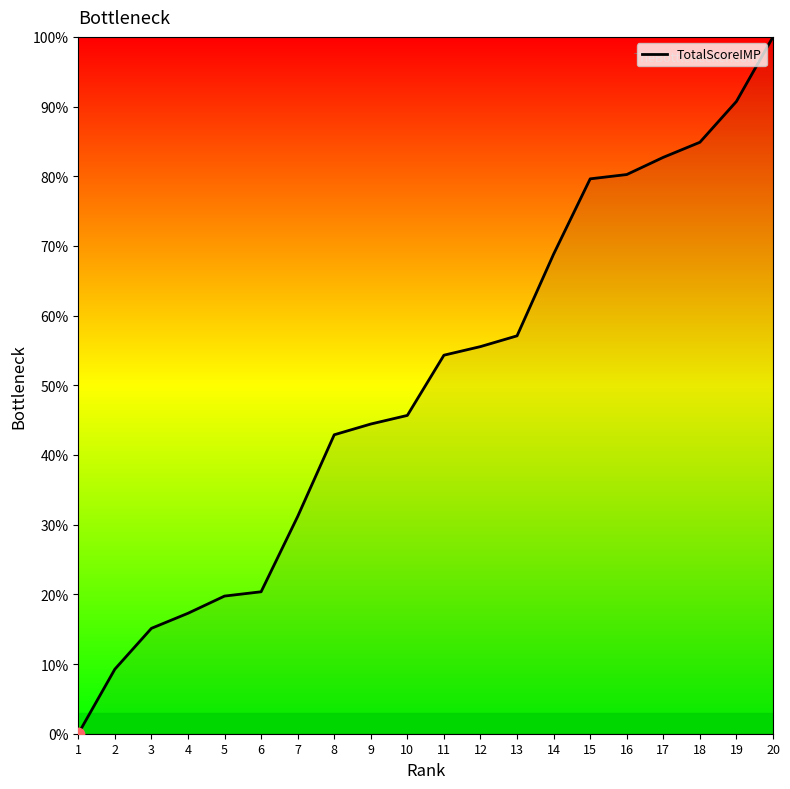

What is the change in value from 1 to 7?

+31.2